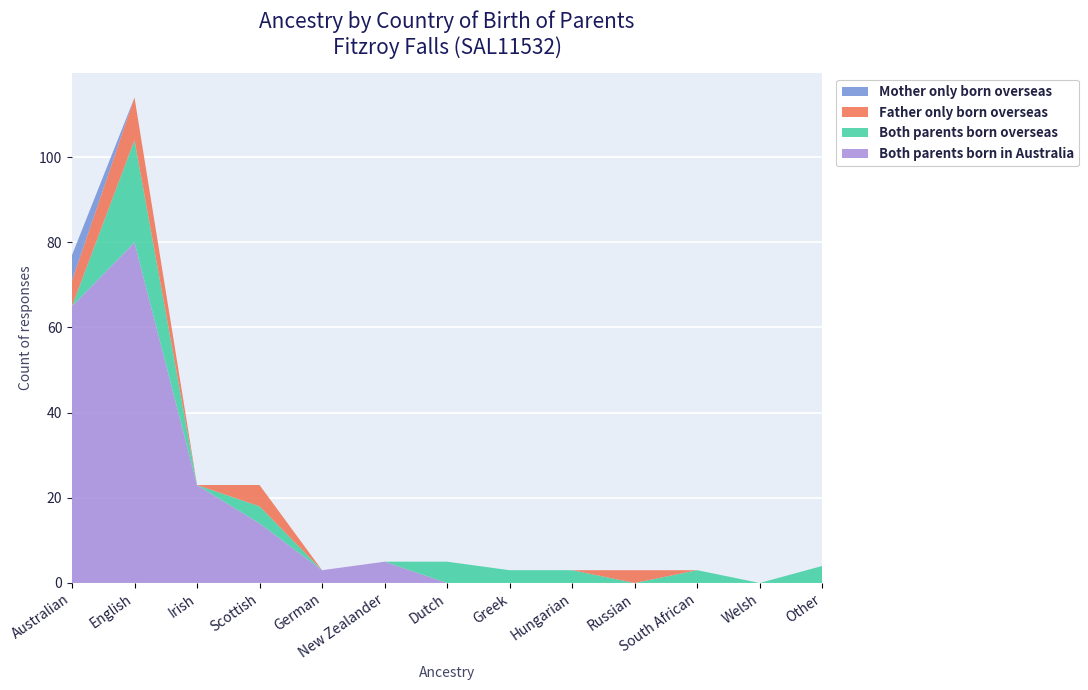

Reading left to right, extract all data points from this chart.

Both parents born in Australia: Australian=65	English=80	Irish=23	Scottish=14	German=3	New Zealander=5	Dutch=0	Greek=0	Hungarian=0	Russian=0	South African=0	Welsh=0	Other=0
Both parents born overseas: Australian=0	English=24	Irish=0	Scottish=4	German=0	New Zealander=0	Dutch=5	Greek=3	Hungarian=3	Russian=0	South African=3	Welsh=0	Other=4
Father only born overseas: Australian=6	English=10	Irish=0	Scottish=5	German=0	New Zealander=0	Dutch=0	Greek=0	Hungarian=0	Russian=3	South African=0	Welsh=0	Other=0
Mother only born overseas: Australian=6	English=0	Irish=0	Scottish=0	German=0	New Zealander=0	Dutch=0	Greek=0	Hungarian=0	Russian=0	South African=0	Welsh=0	Other=0